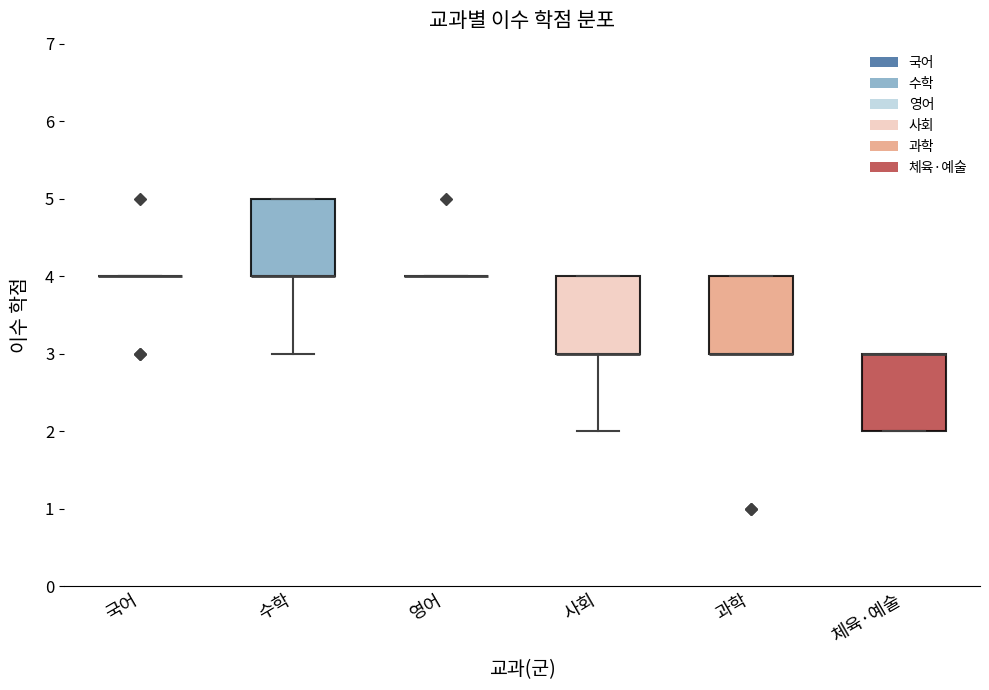

Where is the upper edge of the box for 수학 on the y-axis? The values are not printed on the chart, so give them approximately, as read against the axis.

5